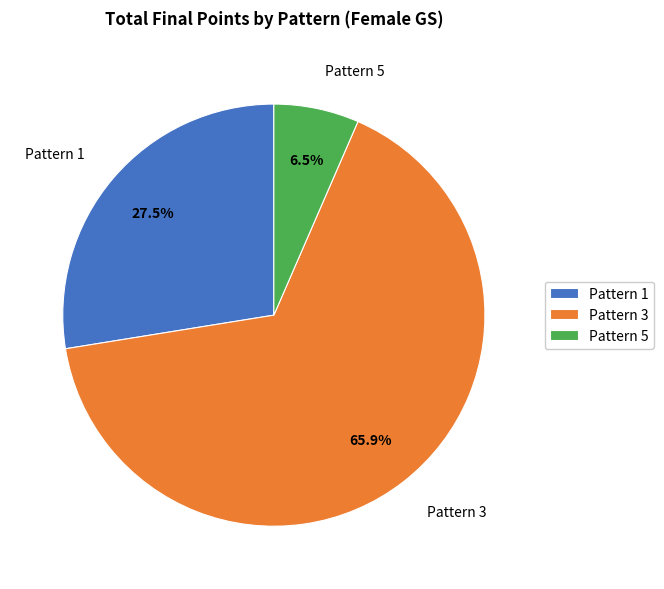

Do Pattern 3 and Pattern 1 together represent more than half of the pie?

Yes